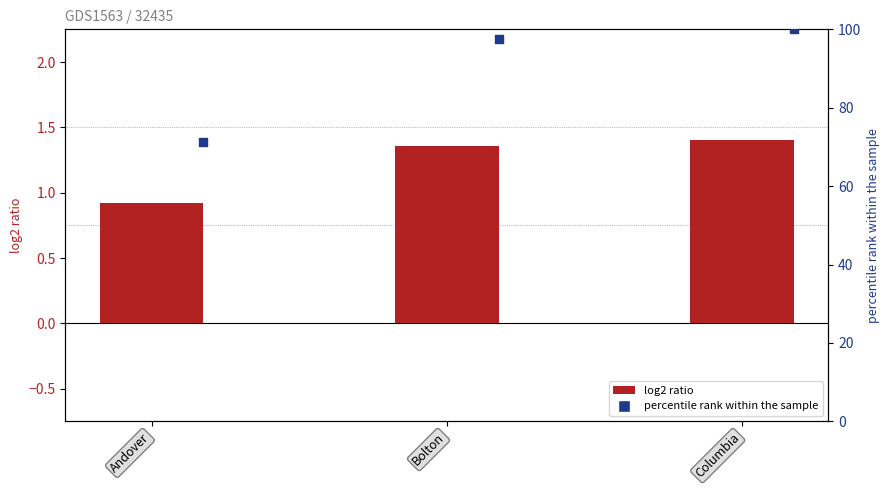

What are all the series names shown in the legend?

log2 ratio, percentile rank within the sample